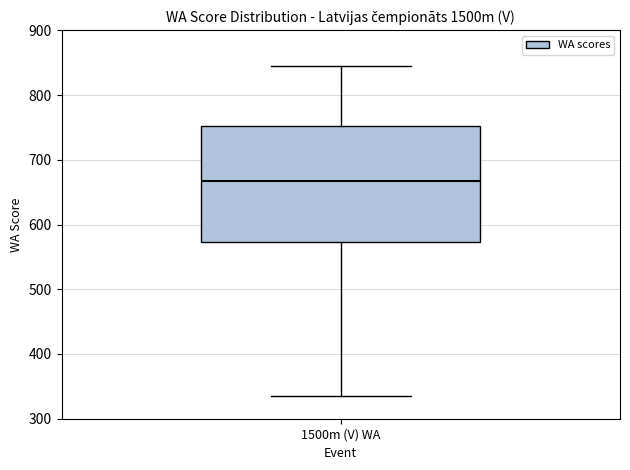

Transcribe this box plot: give where the median line is, the range the box spans, and where the two whiskers end, as read against the y-axis. The values are not printed on the chart, so give them approximately, as read against the axis.

median 670, box 570 to 750, whiskers 340 to 850